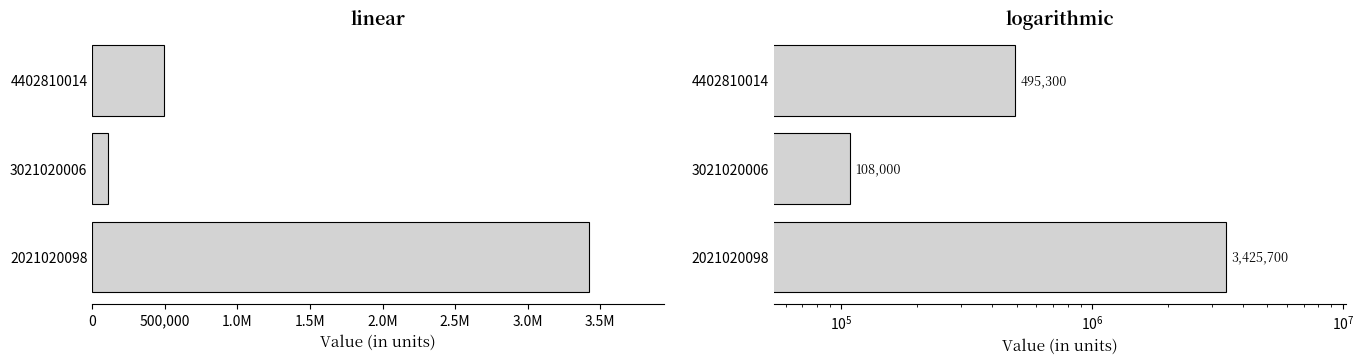

What is the change in value from 2021020098 to 4402810014?

-2930400